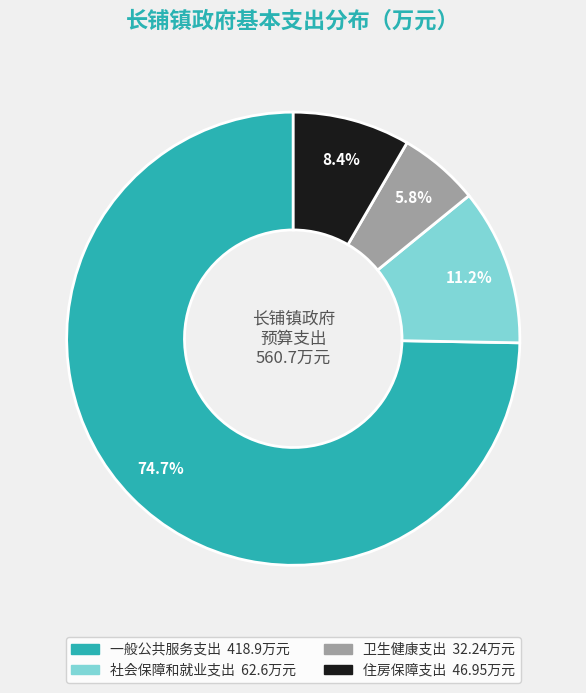

Which has a higher value, 社会保障和就业支出 or 一般公共服务支出?

一般公共服务支出